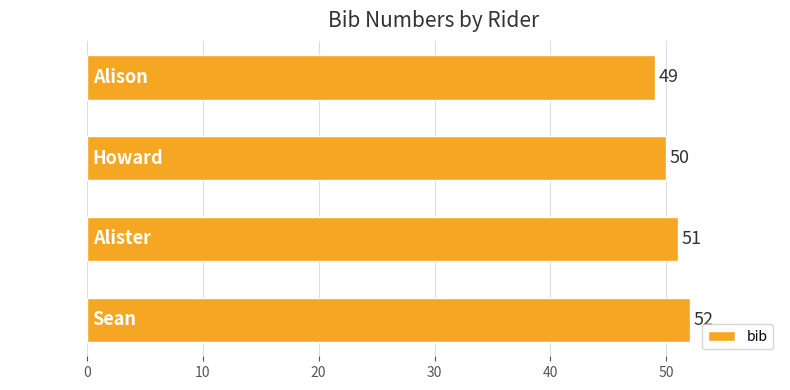

Reading bottom to top, what are all the values shown in this chart?

52	51	50	49